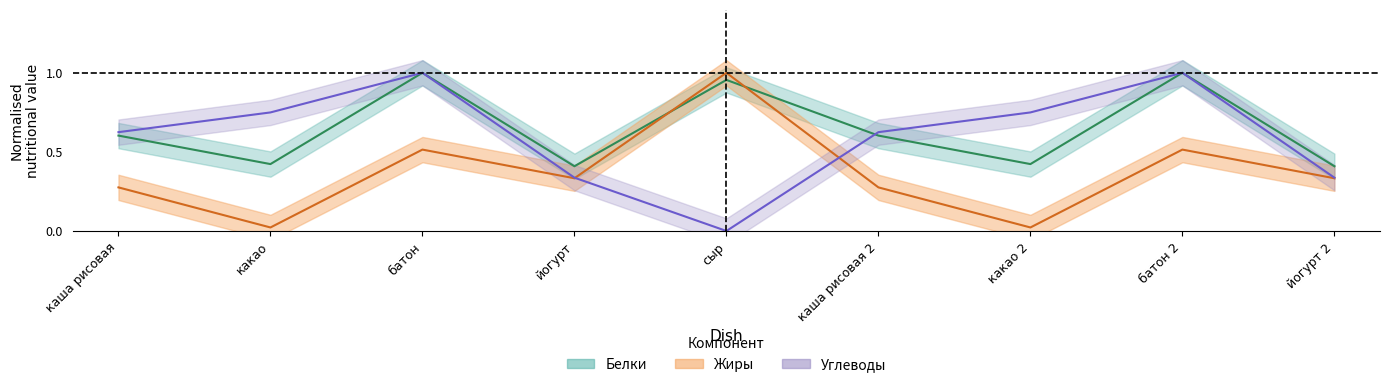

What is the sum of all Белки values?

5.8